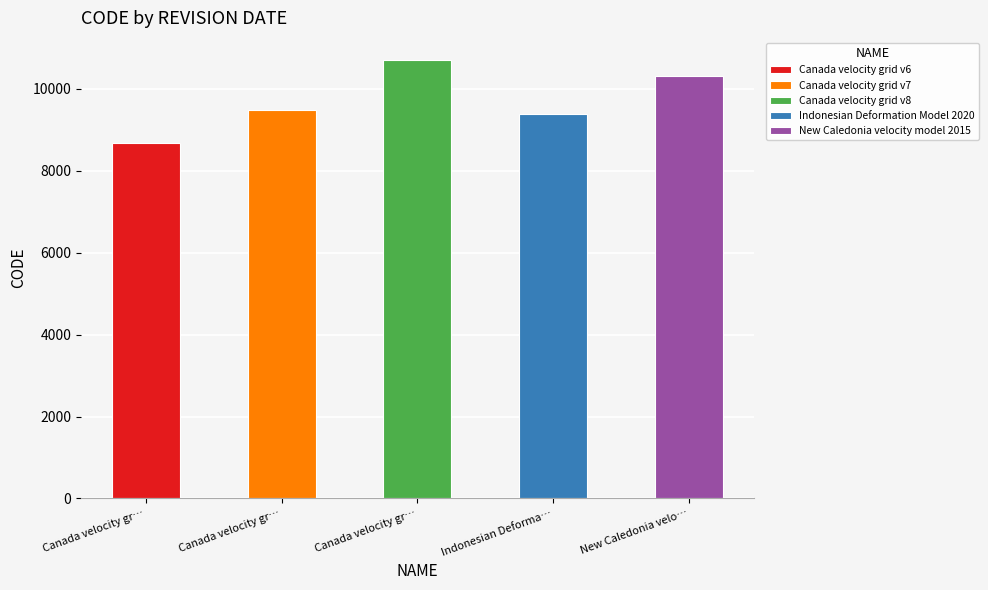

What is the change in value from August 29, 2020 to March 31, 2023?

+948